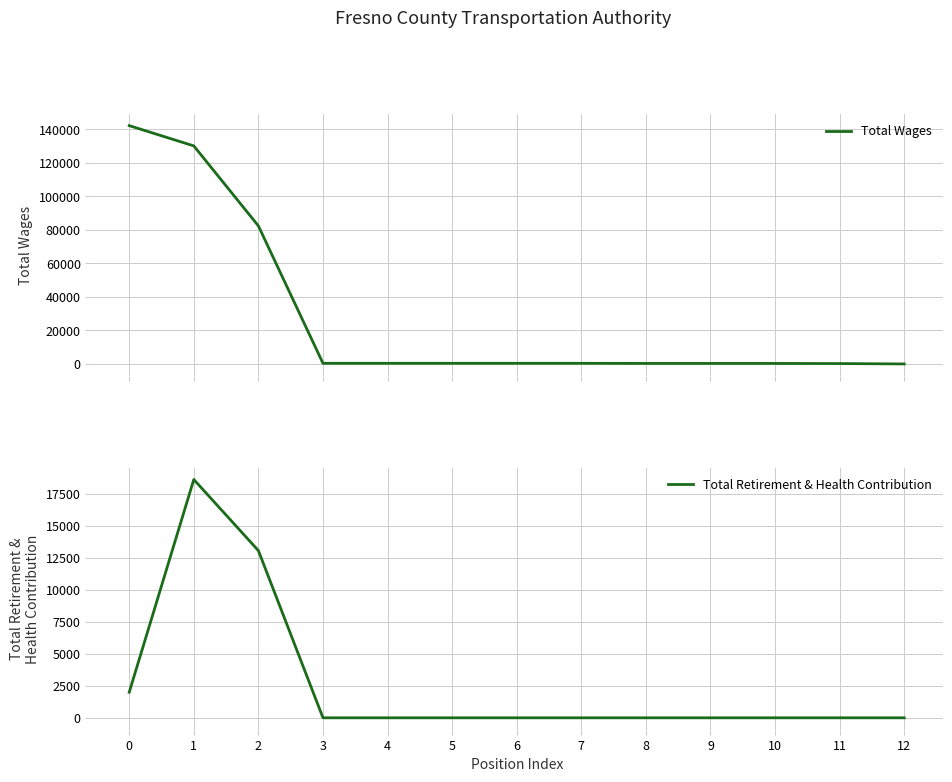

Is it true that Total Wages equals 99 at 4?

False